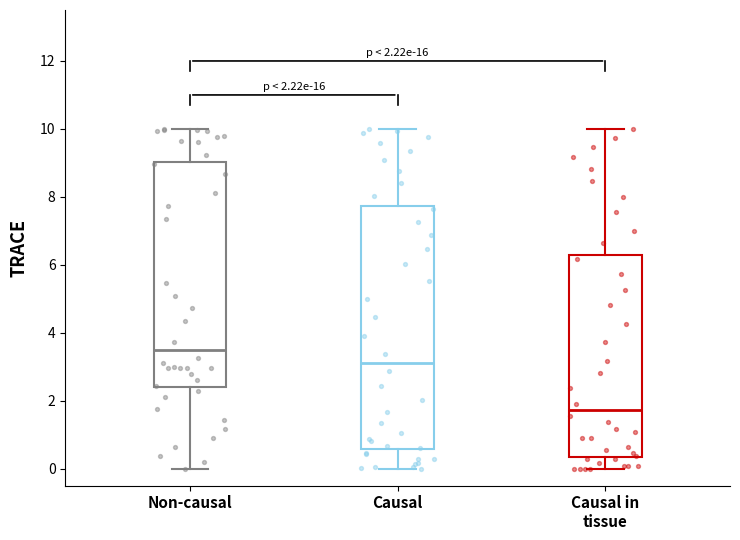

Which box's median line is the lowest?

Causal in tissue